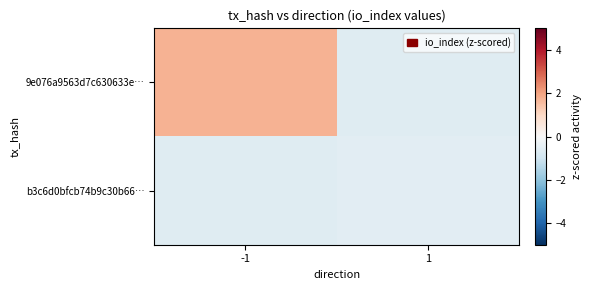

Reading right to left, list all the values displayed in this chart.

9e076a9563d7c630633e…: 1=-0.6	-1=1.7
b3c6d0bfcb74b9c30b66…: 1=-0.5	-1=-0.6